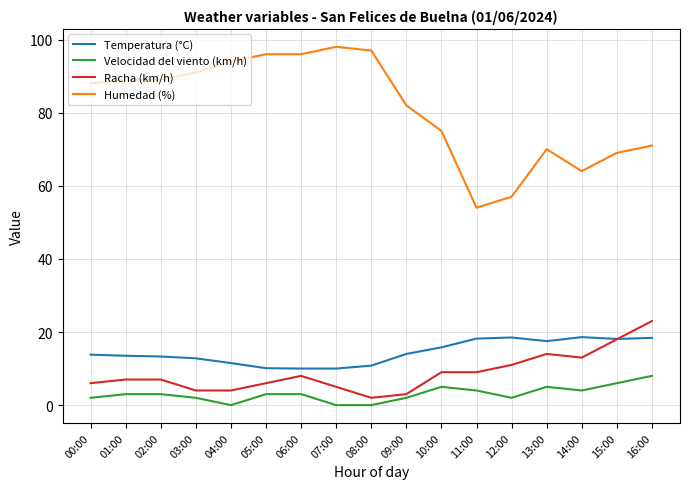

Which category has the lowest value in the Racha (km/h) series?

08:00